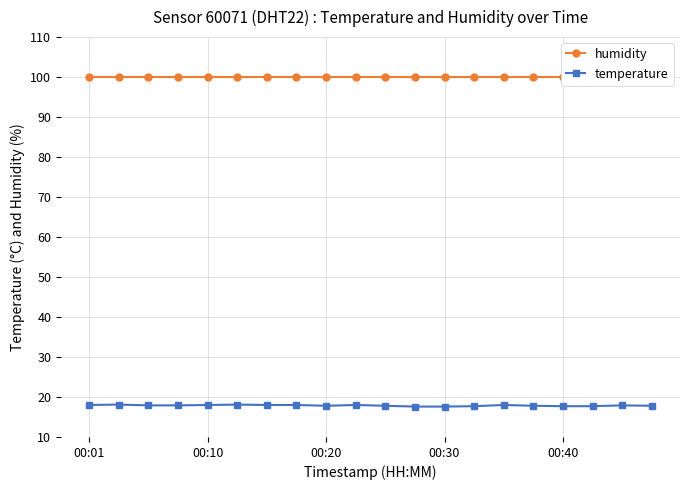

What is the label of the 2nd point from the right?

18